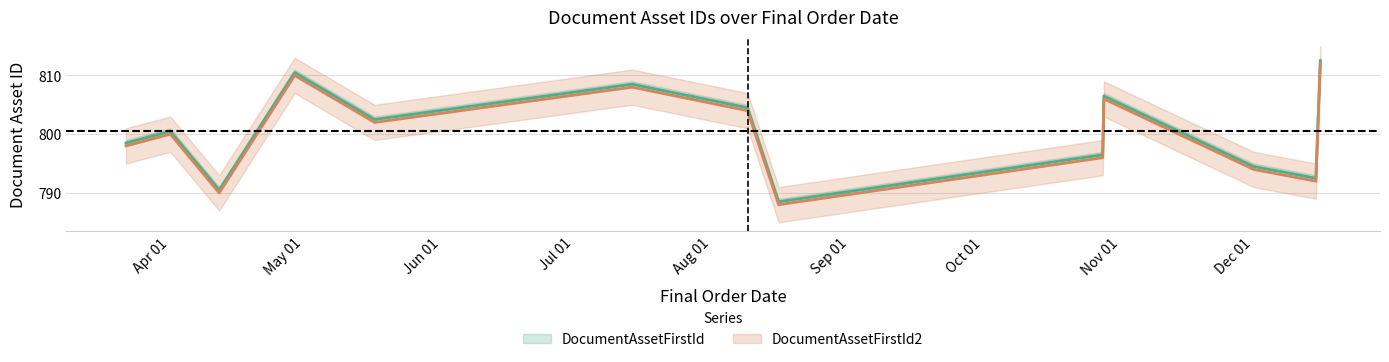

What is the maximum value for DocumentAssetFirstId?

812.5